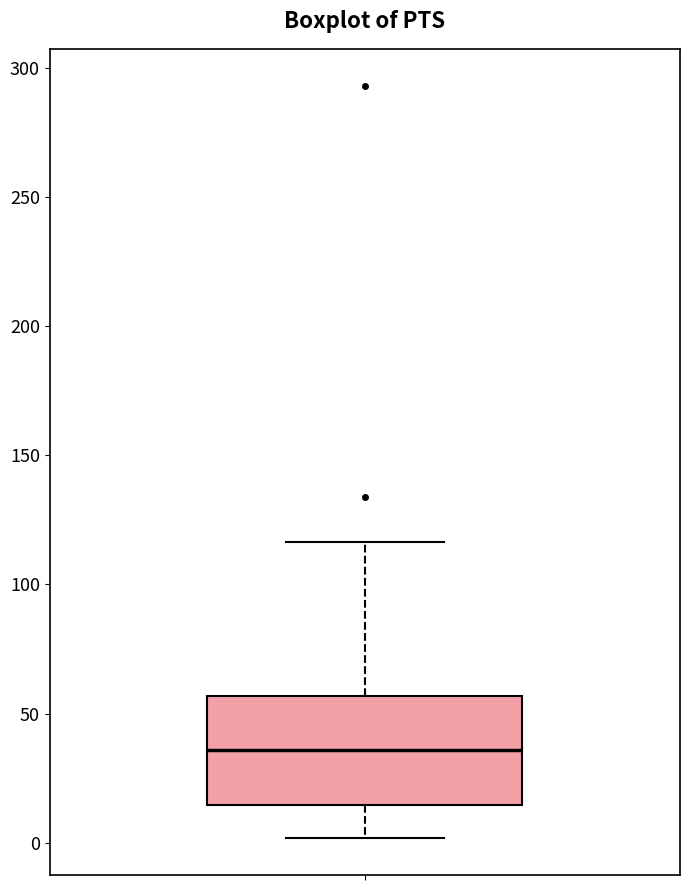

Where is the lower edge of the box on the y-axis? The values are not printed on the chart, so give them approximately, as read against the axis.

15